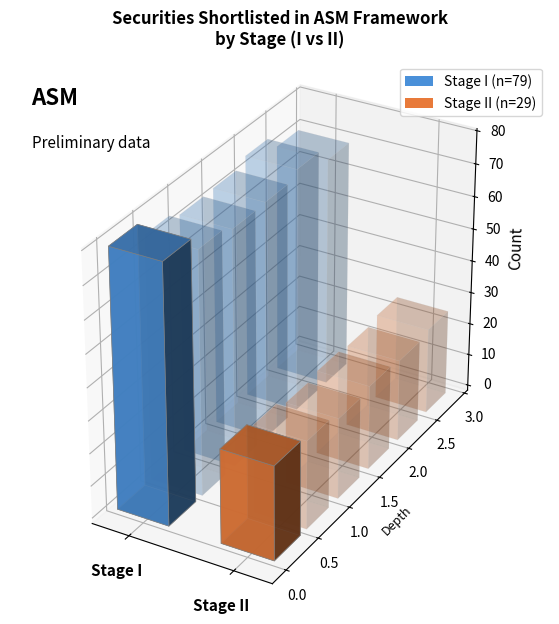

Where is Stage I nearest to the value 0?

2